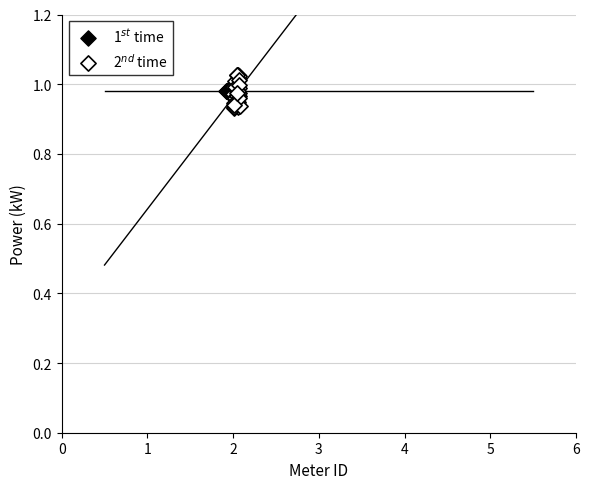

Which series contains the highest Y value?

2$^{nd}$ time